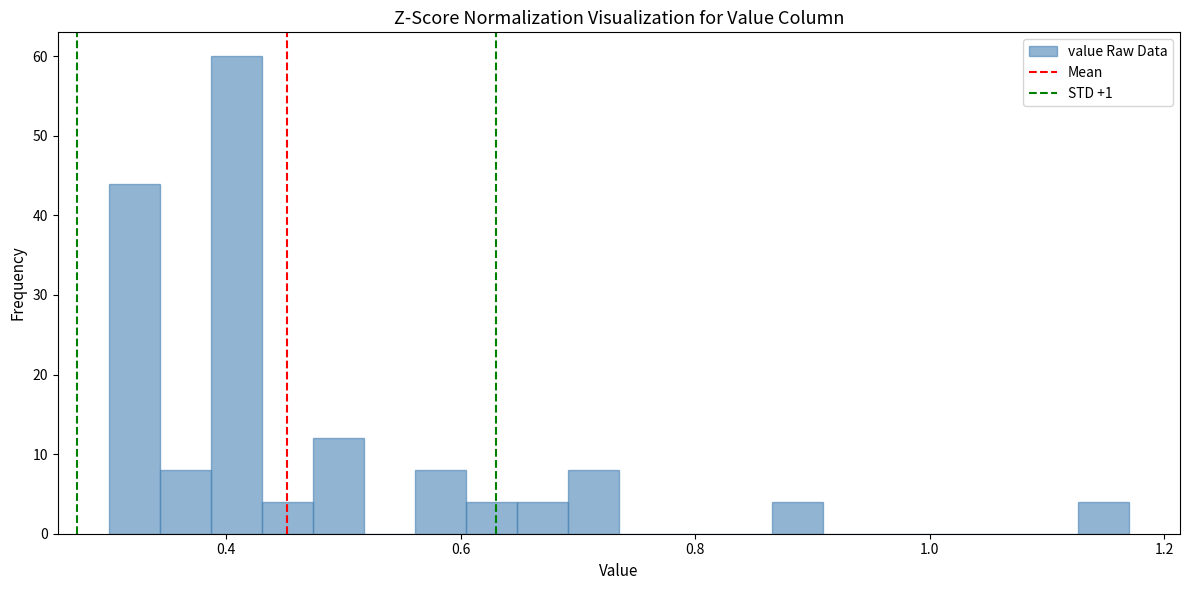

Around what value on the x-axis is the tallest bar? Give the approximate position of its centre, as read against the axis.

0.40